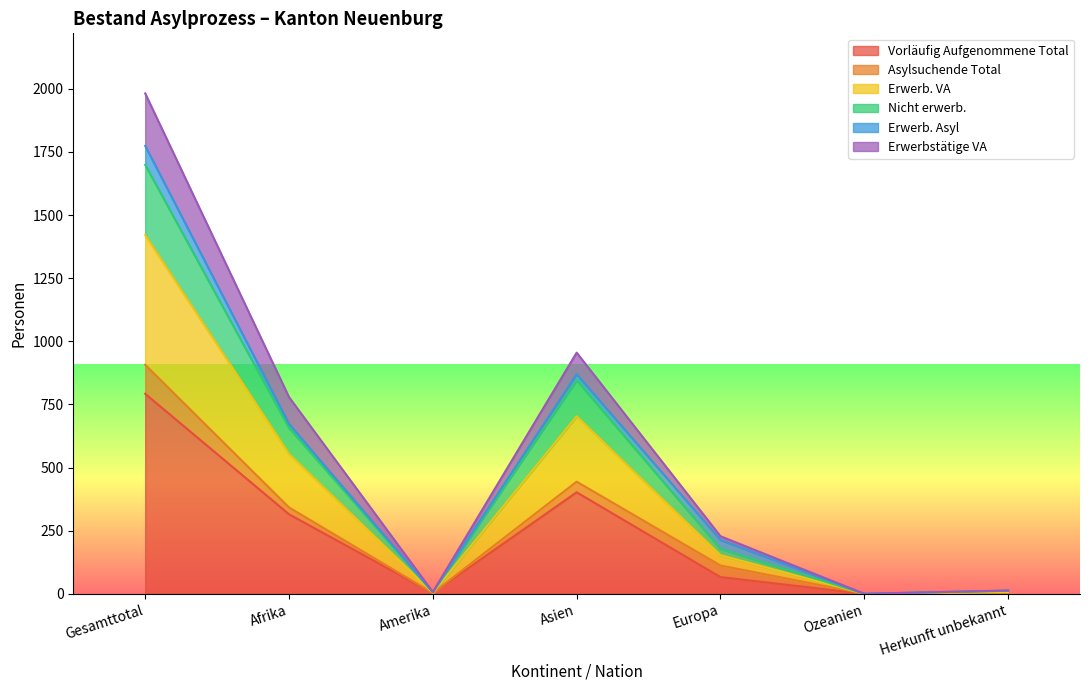

What is the maximum value for Vorläufig Aufgenommene Total?

792